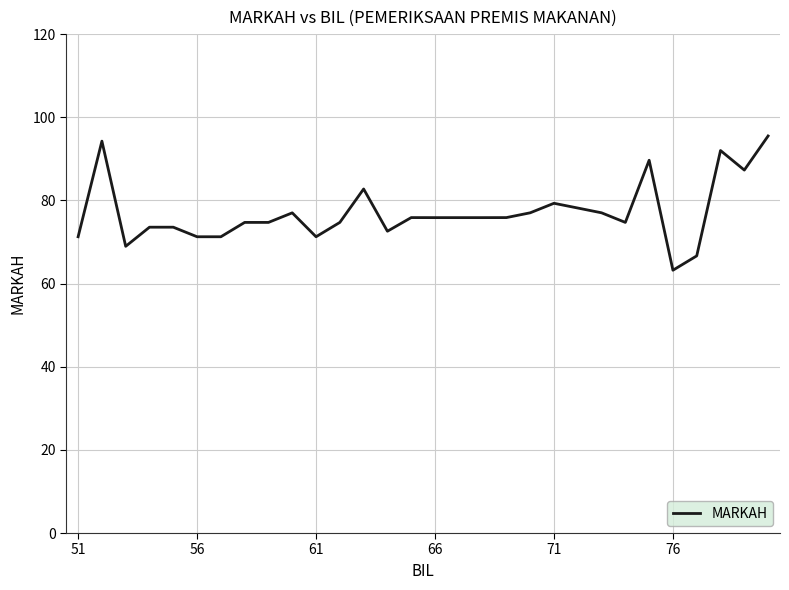

What is the minimum value shown in the chart?

63.2